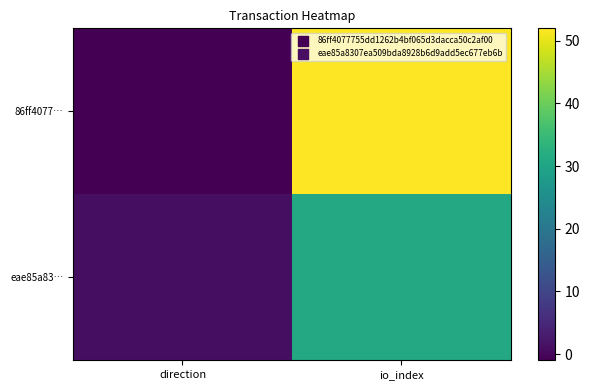

Which series has the largest range (max minus min)?

86ff4077…